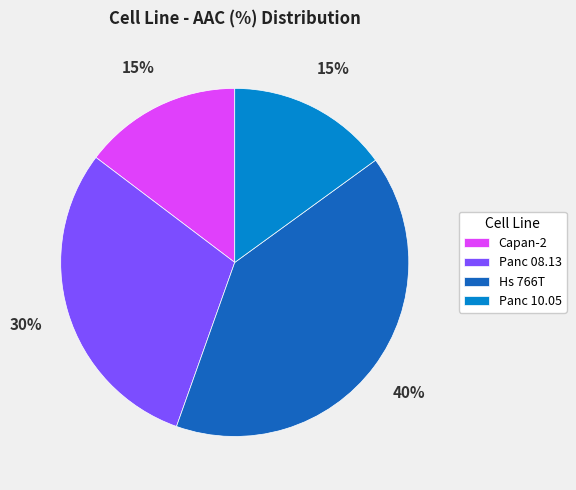

Between Panc 10.05 and Hs 766T, which is larger?

Hs 766T